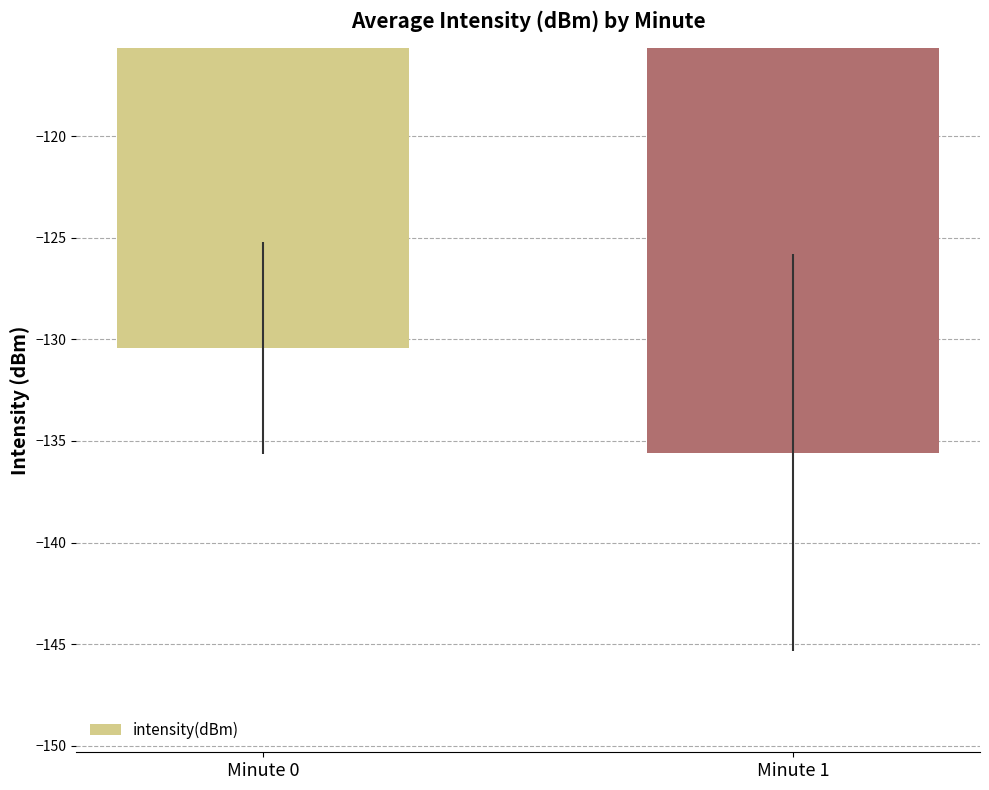

Reading left to right, list all the values displayed in this chart.

Minute 0=-130.4	Minute 1=-135.6